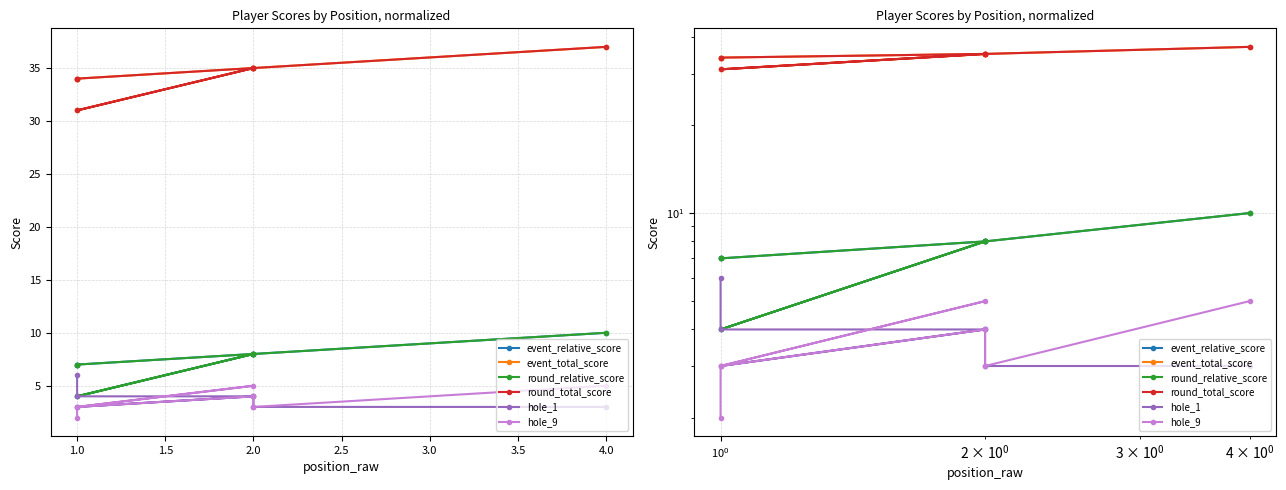

How many distinct data groups are displayed?

6